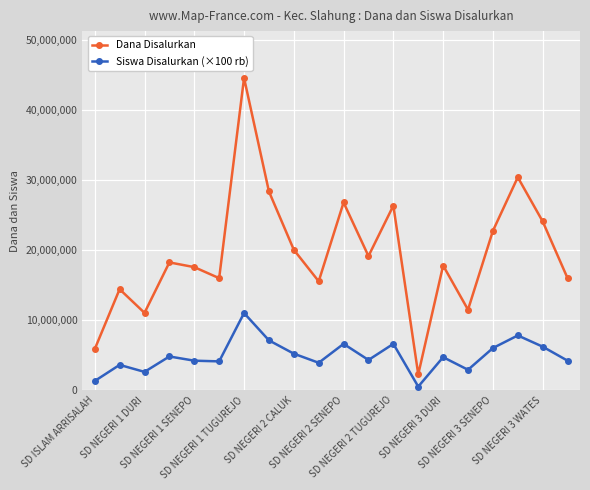

How many data points in Dana Disalurkan are less than 18225000?

10